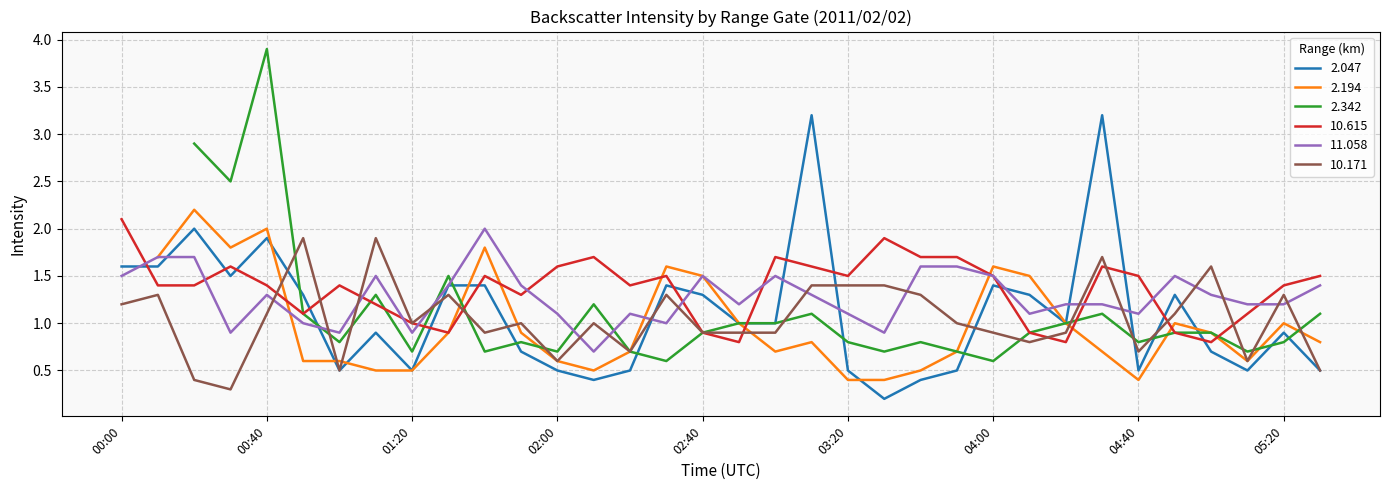

At which label is 10.171 closest to 1?

01:20